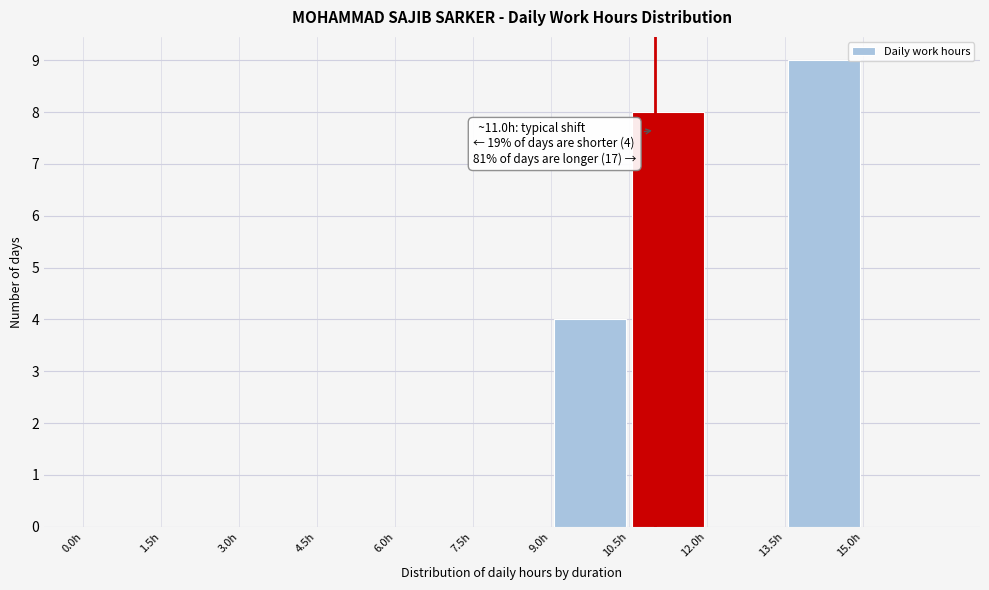

Over which range of the x-axis is the bar tallest?

13.5 to 15.0